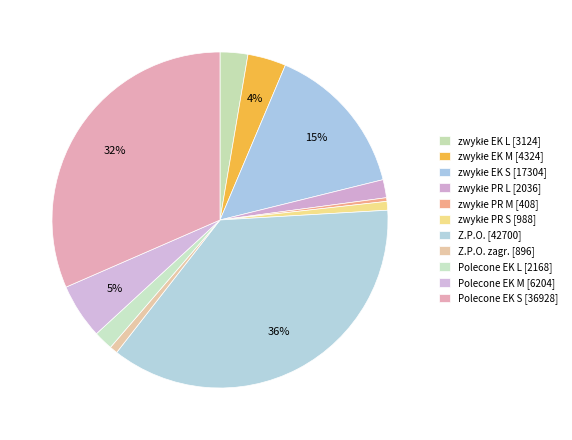

How many slices are in this pie chart?

11